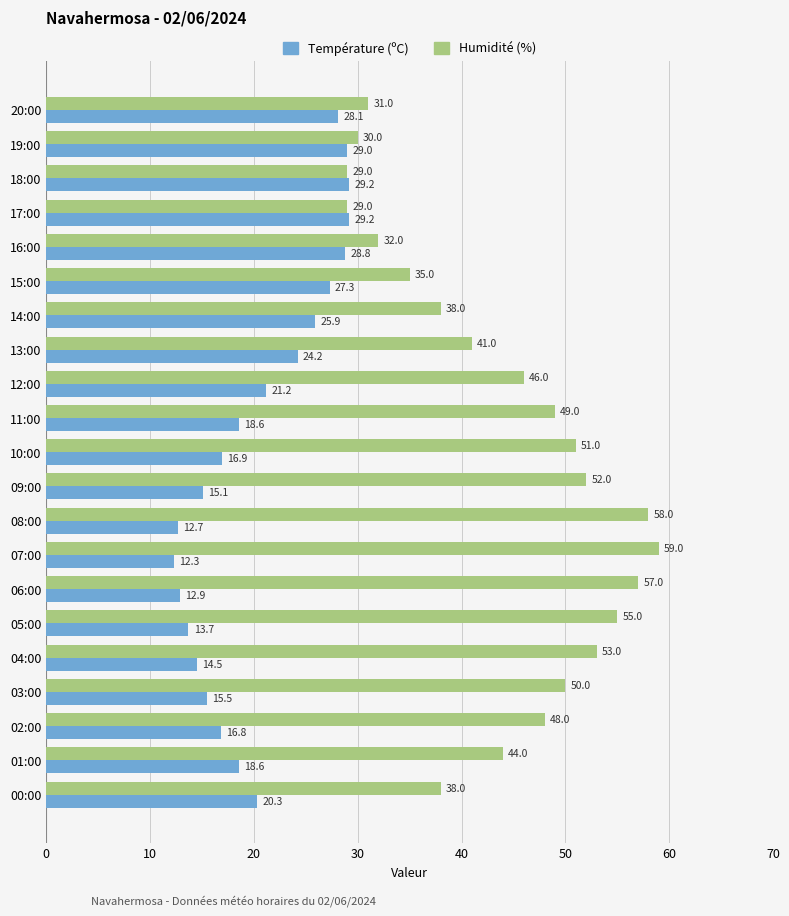

Between 16:00 and 05:00, which series saw the biggest shift?

Humidité (%)